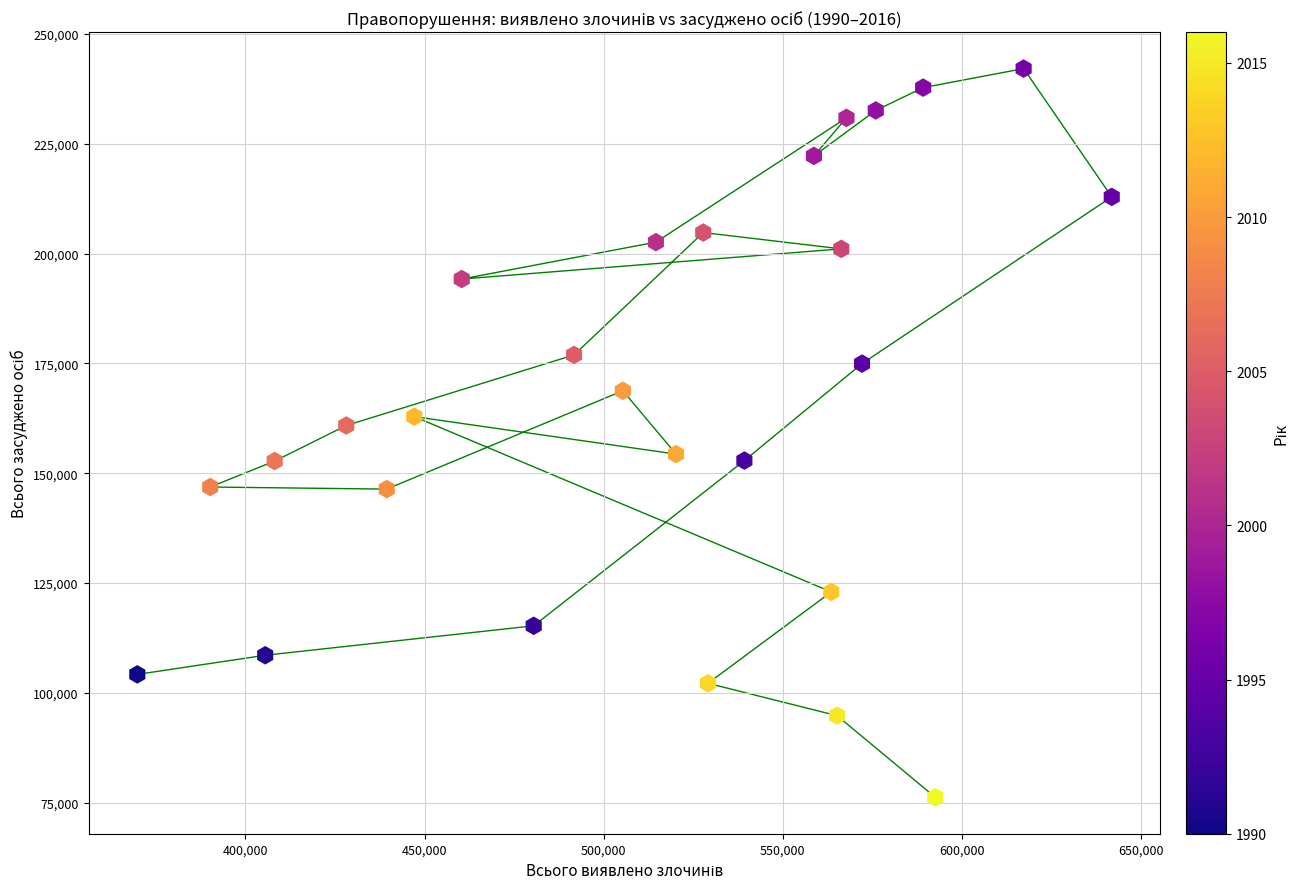

What is the range of X values (max minus min)?

272051